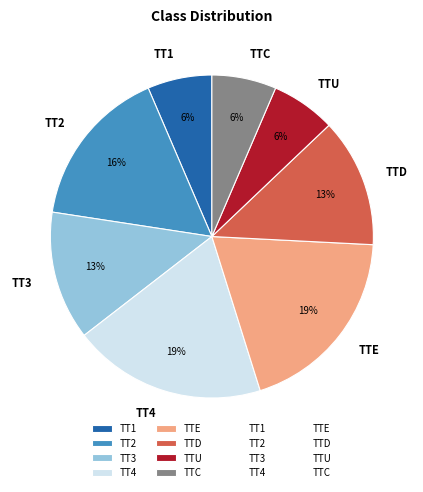

To the nearest percent, what is the difference between the largest and smallest slice percentages?

13%